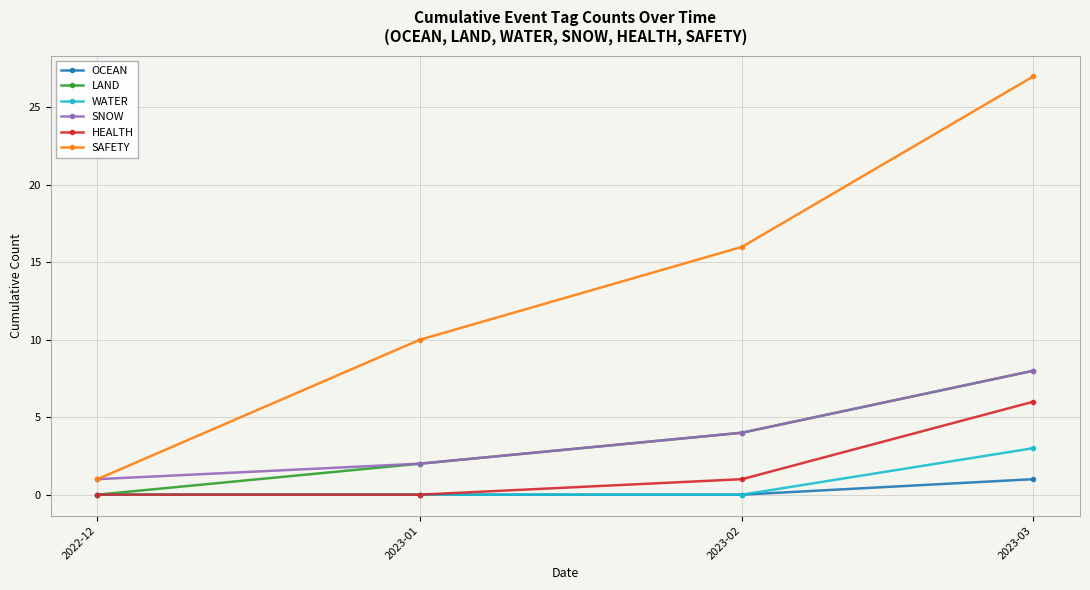

What is the sum of all SAFETY values?

54